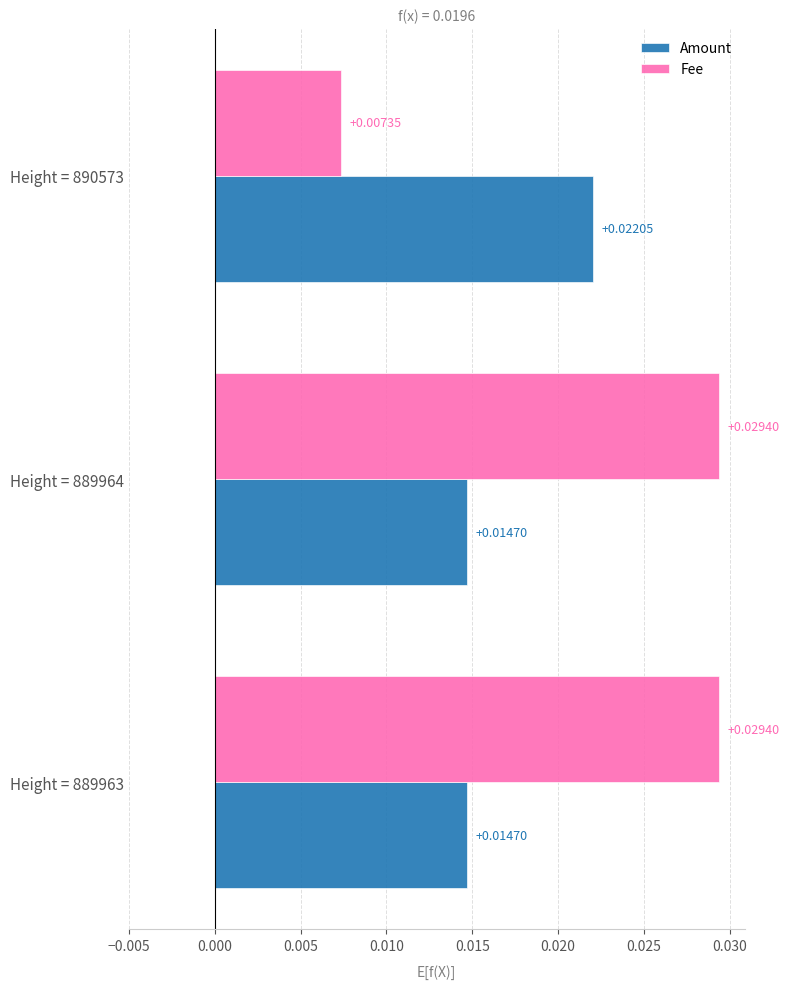

What is the sum of all Amount values?

0.1